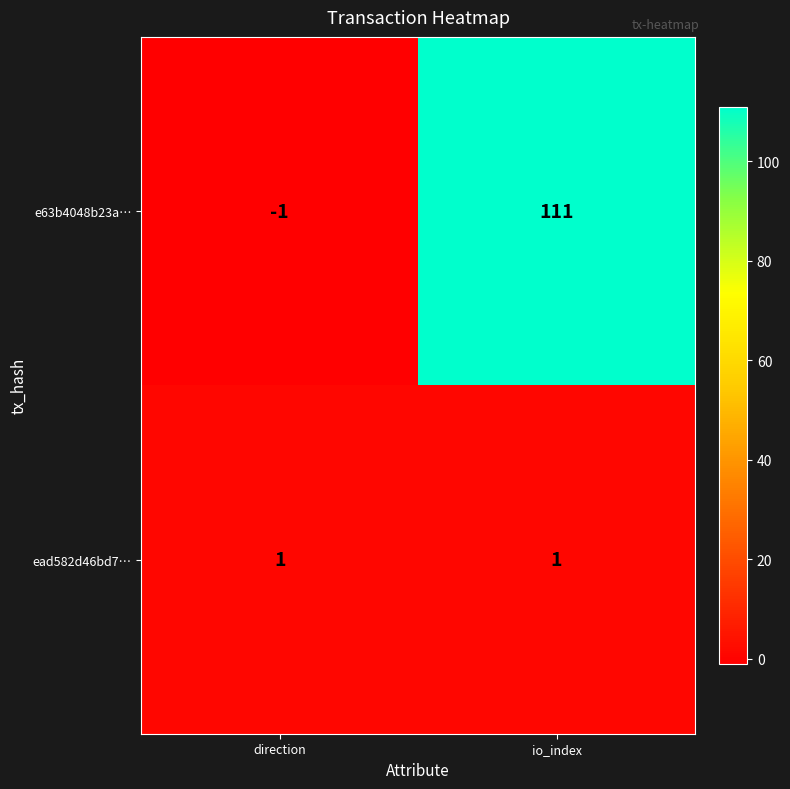

What is the smallest value displayed?

-1